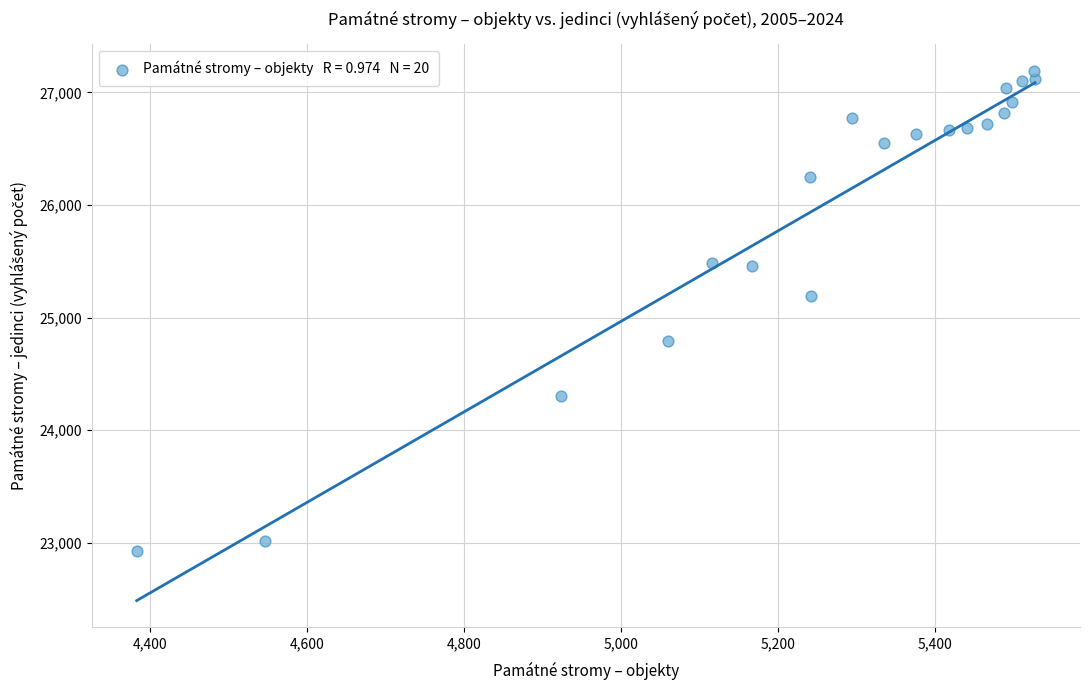

What is the range of X values (max minus min)?

1144